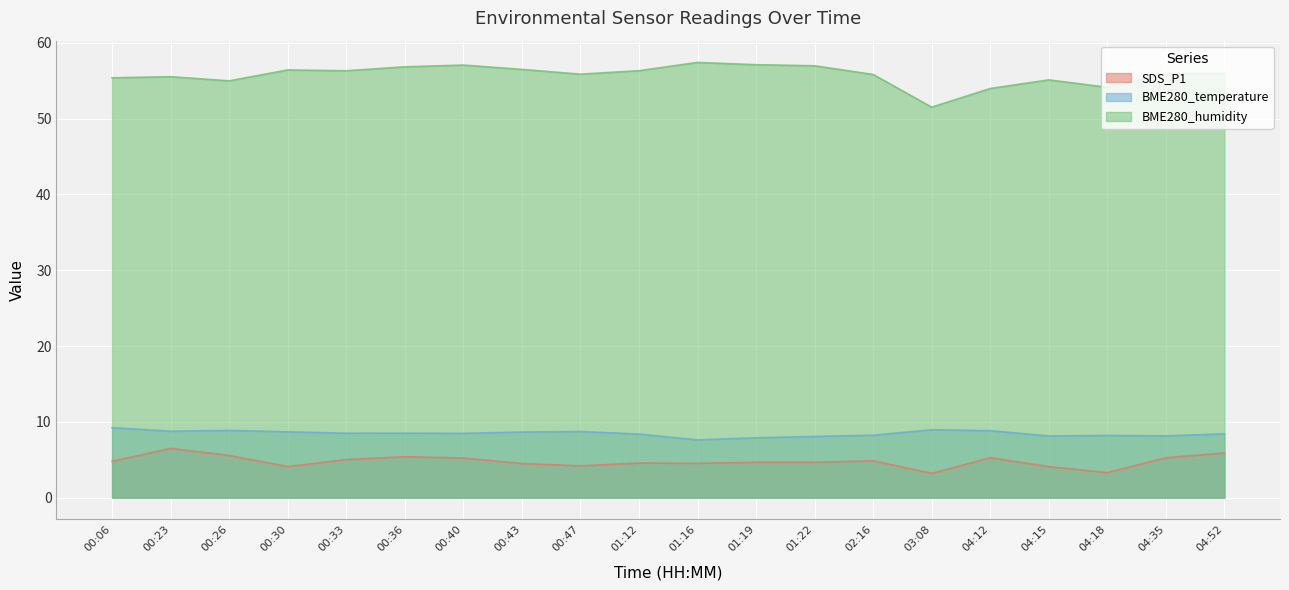

In BME280_temperature, how many points are lower than both neighbors (excluding endpoints)?

6